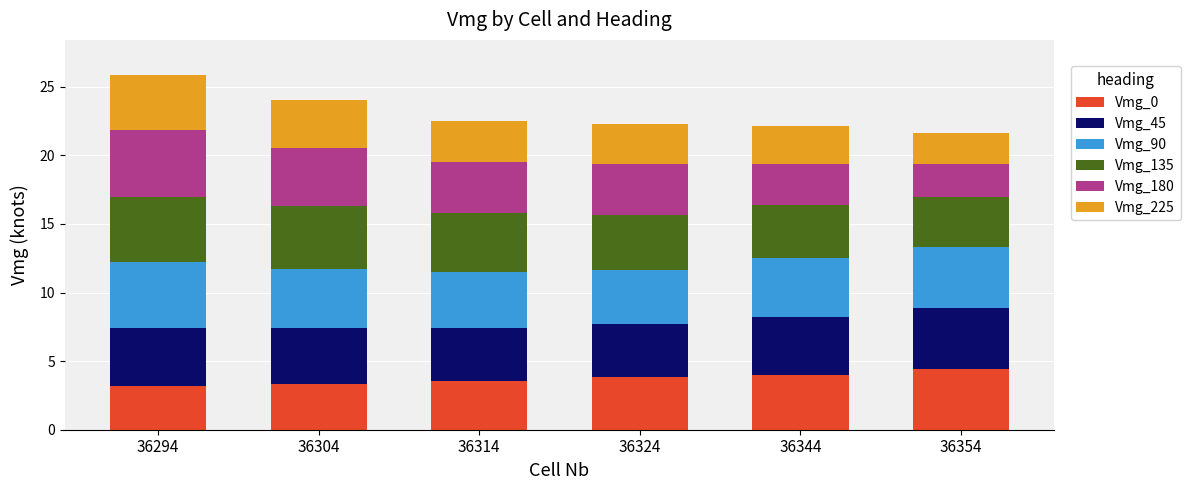

What is the sum of all Vmg_0 values?

22.4